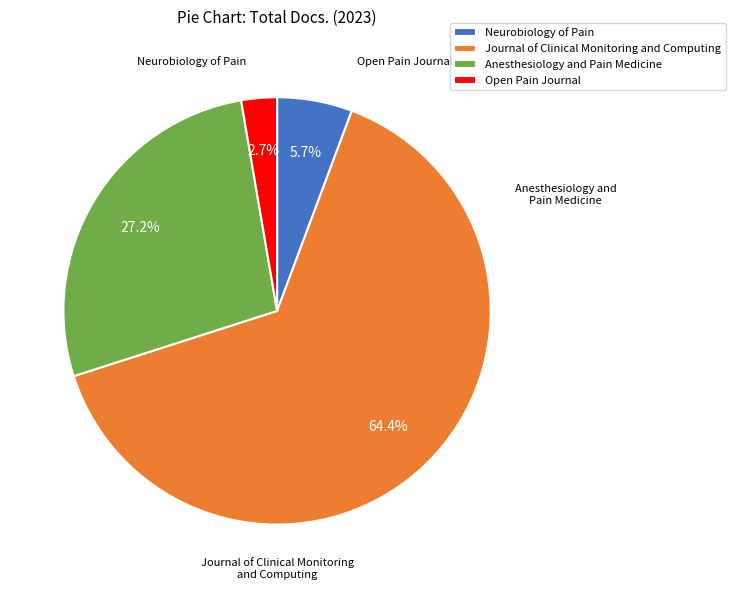

What is the majority slice?

Journal of Clinical Monitoring and Computing